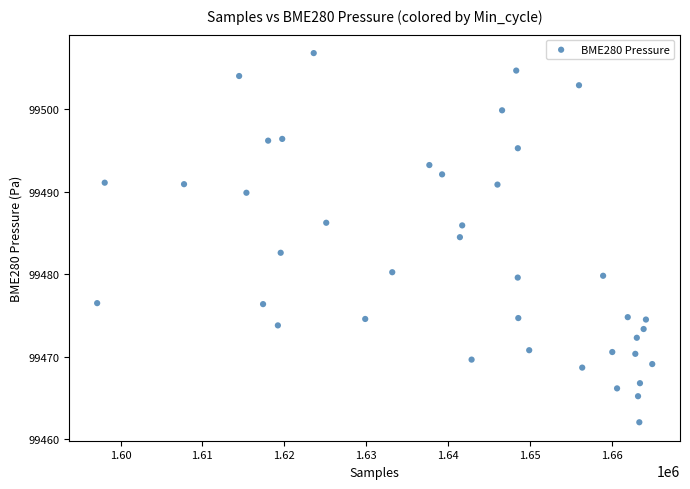

What is the range of Y values (max minus min)?

44.8